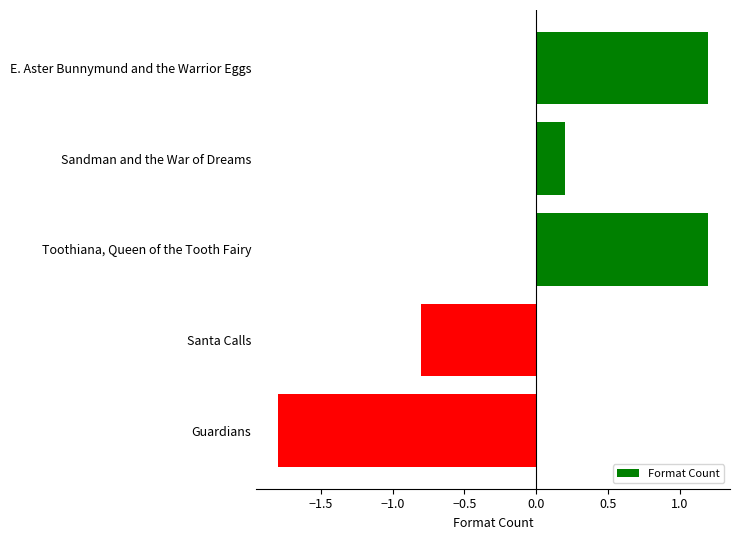

Count the number of values greater than 0.

3